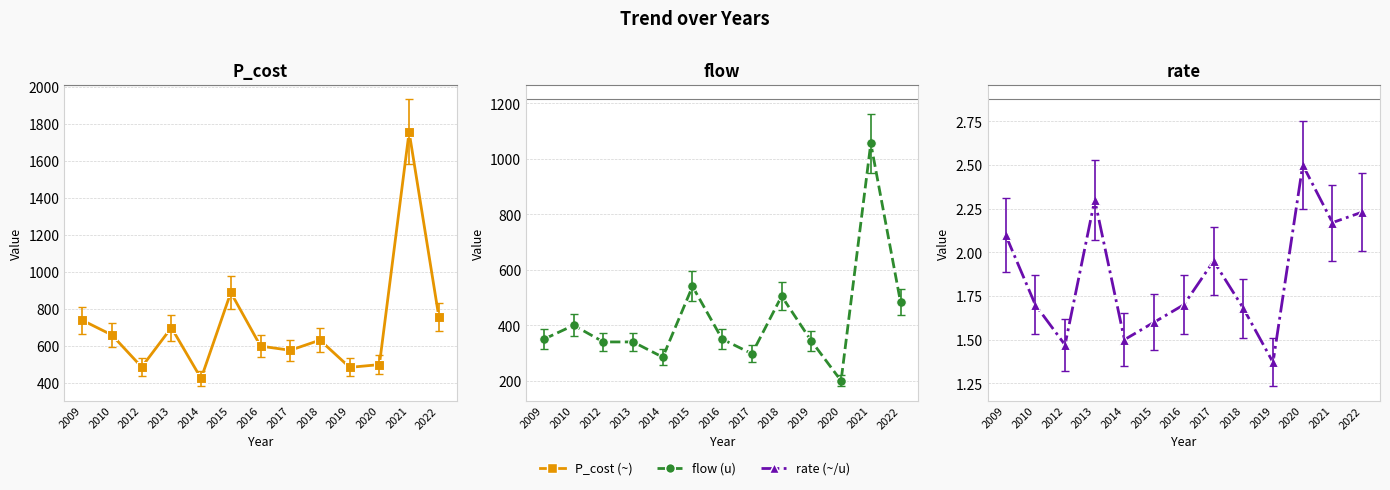

Reading left to right, list all the values displayed in this chart.

P_cost (~): 2009=740.0	2010=660.0	2012=486.7	2013=700.0	2014=425.0	2015=890.0	2016=600.0	2017=577.5	2018=632.5	2019=485.0	2020=500.0	2021=1758.3	2022=758.3
flow (u): 2009=350.0	2010=400.0	2012=340.0	2013=340.0	2014=285.0	2015=540.0	2016=350.0	2017=297.5	2018=505.0	2019=343.3	2020=200.0	2021=1055.7	2022=484.0
rate (~/u): 2009=2.1	2010=1.7	2012=1.5	2013=2.3	2014=1.5	2015=1.6	2016=1.7	2017=1.9	2018=1.7	2019=1.4	2020=2.5	2021=2.2	2022=2.2